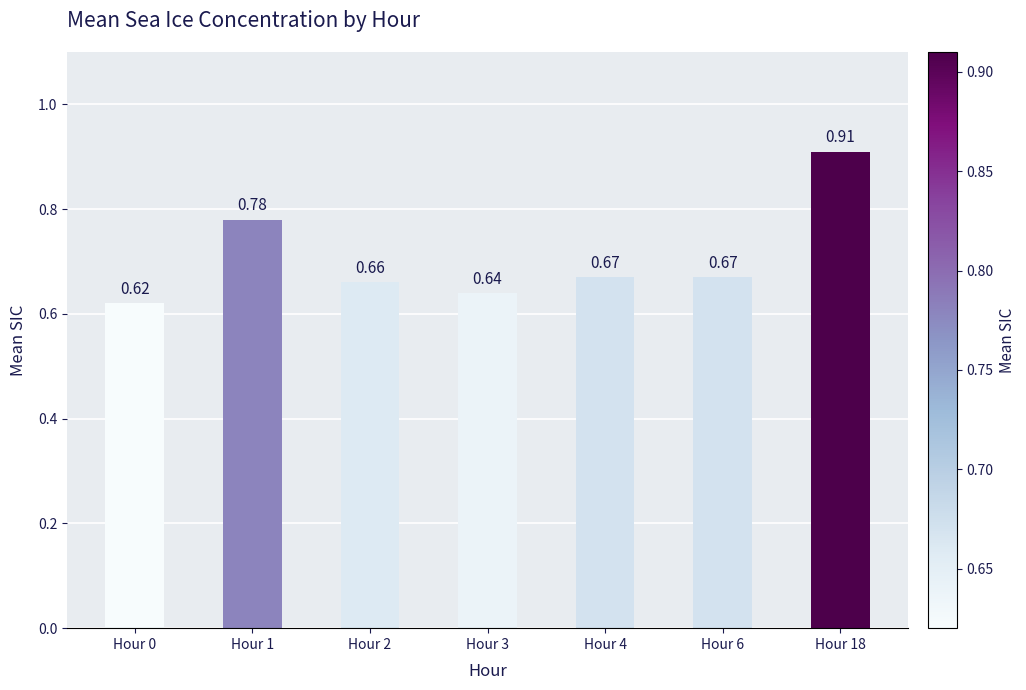

Between Hour 4 and Hour 0, which is larger?

Hour 4